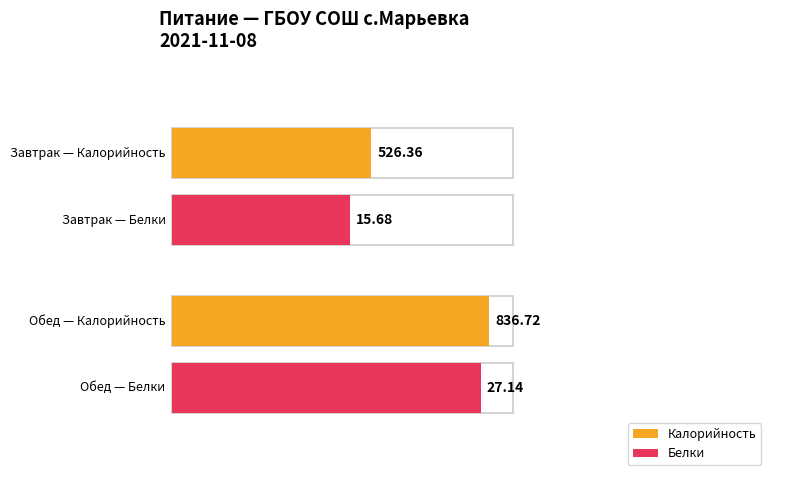

How many data points does each series have?

2